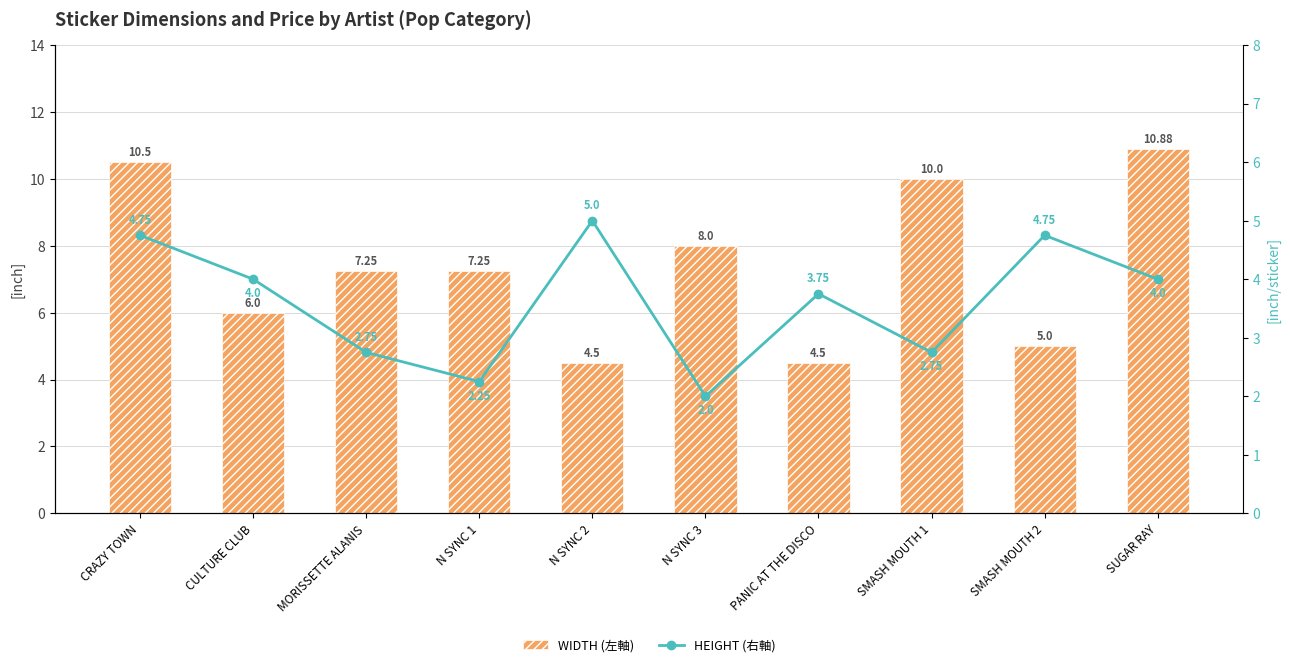

At which label does WIDTH (左軸) first exceed 7?

CRAZY TOWN